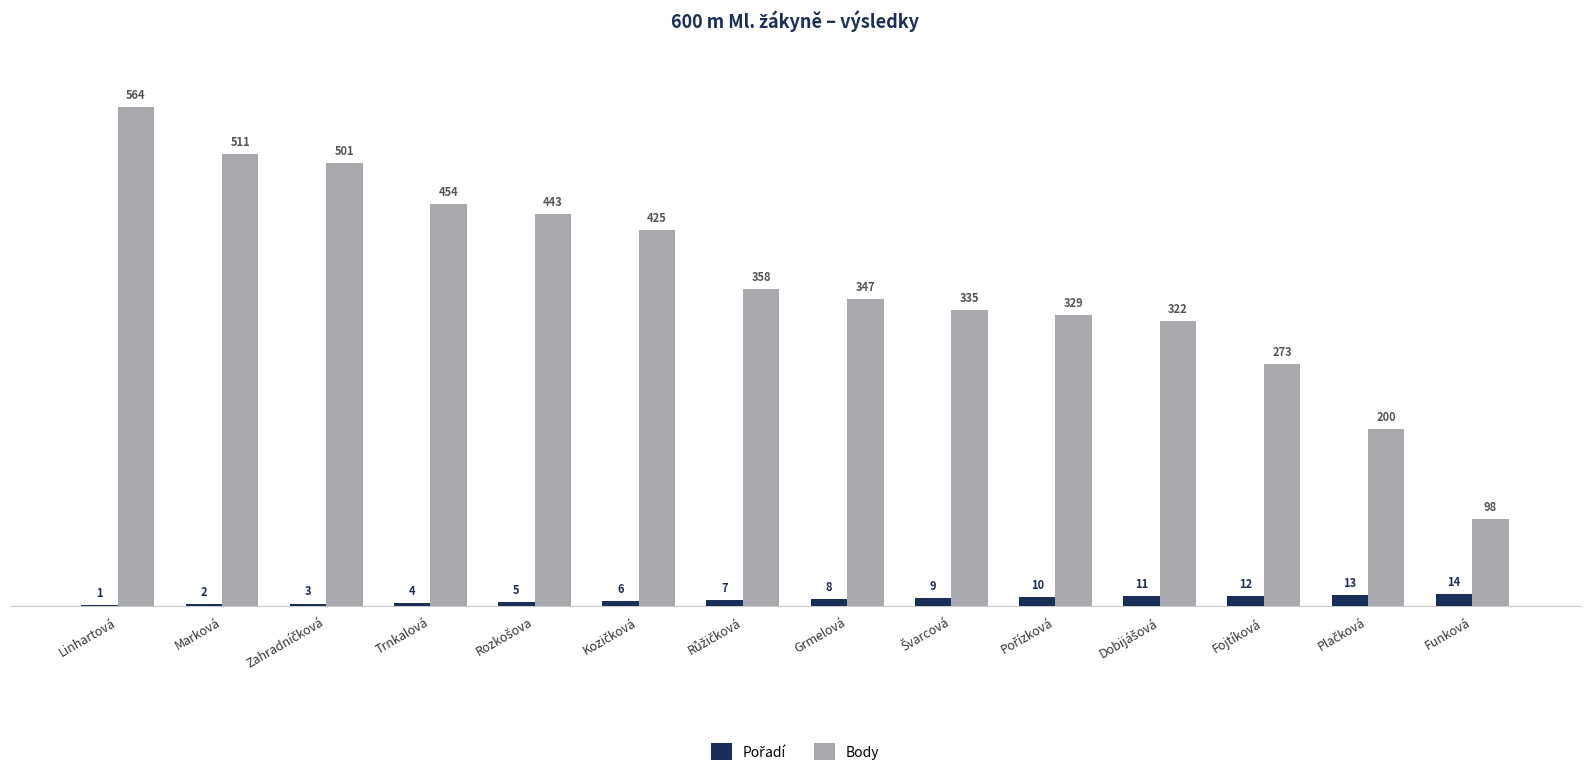

What is the greatest value displayed?

564